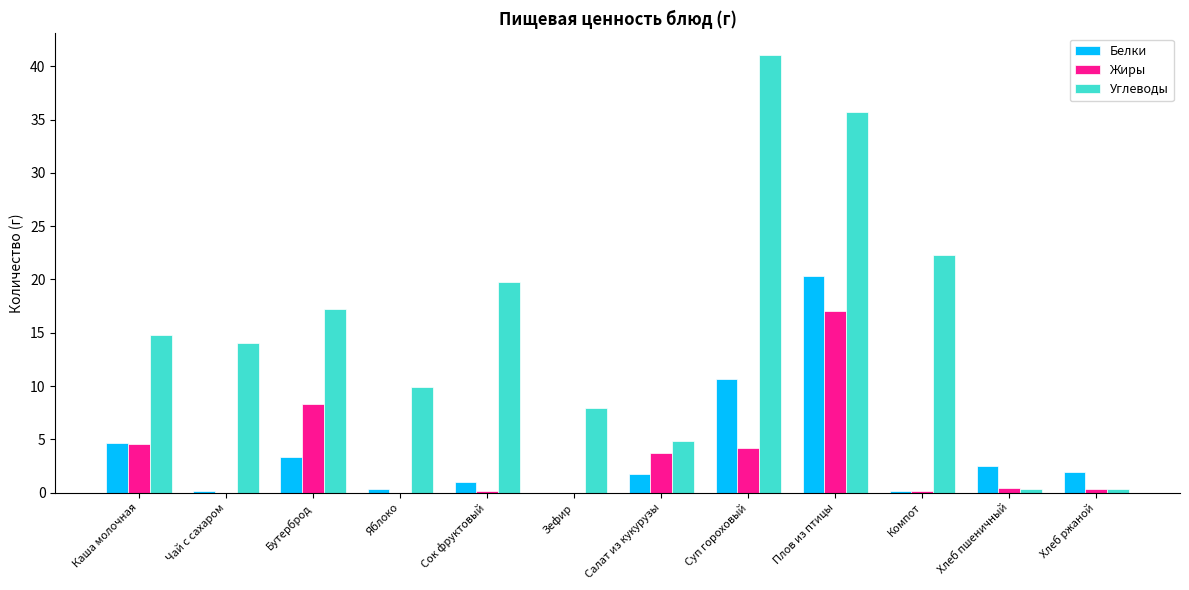

What is the greatest value displayed?

41.0